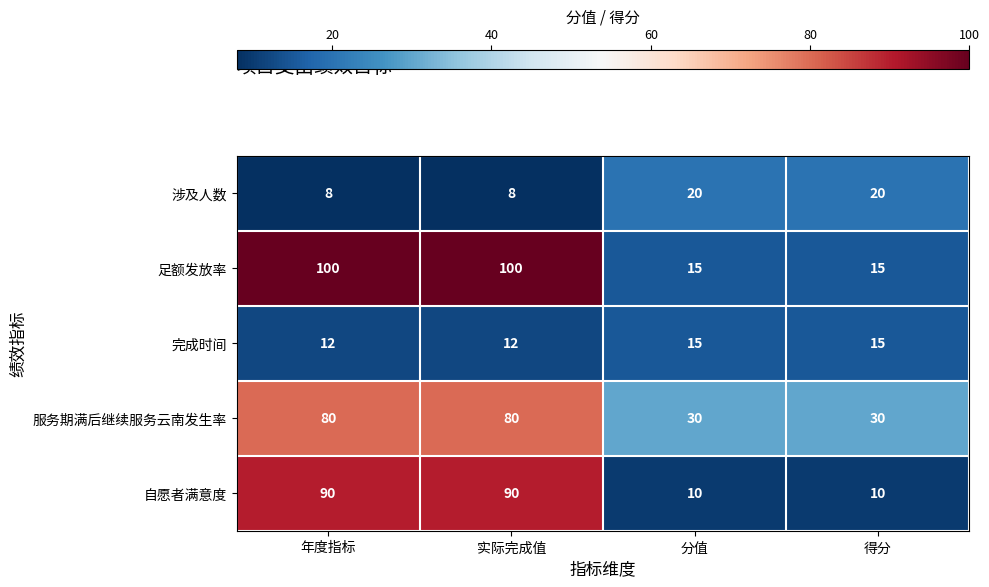

Rank the series by their maximum value, from highest to lowest.

足额发放率, 自愿者满意度, 服务期满后继续服务云南发生率, 涉及人数, 完成时间